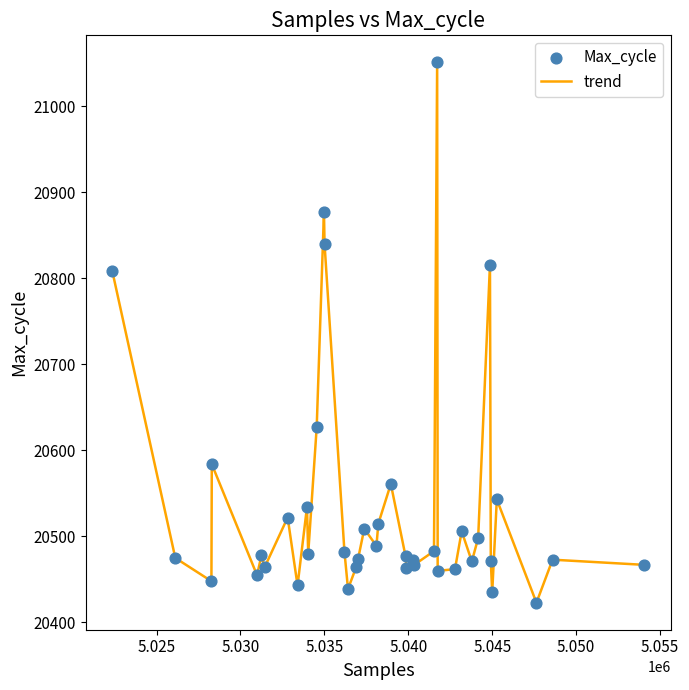

What is the smallest value displayed?

20423